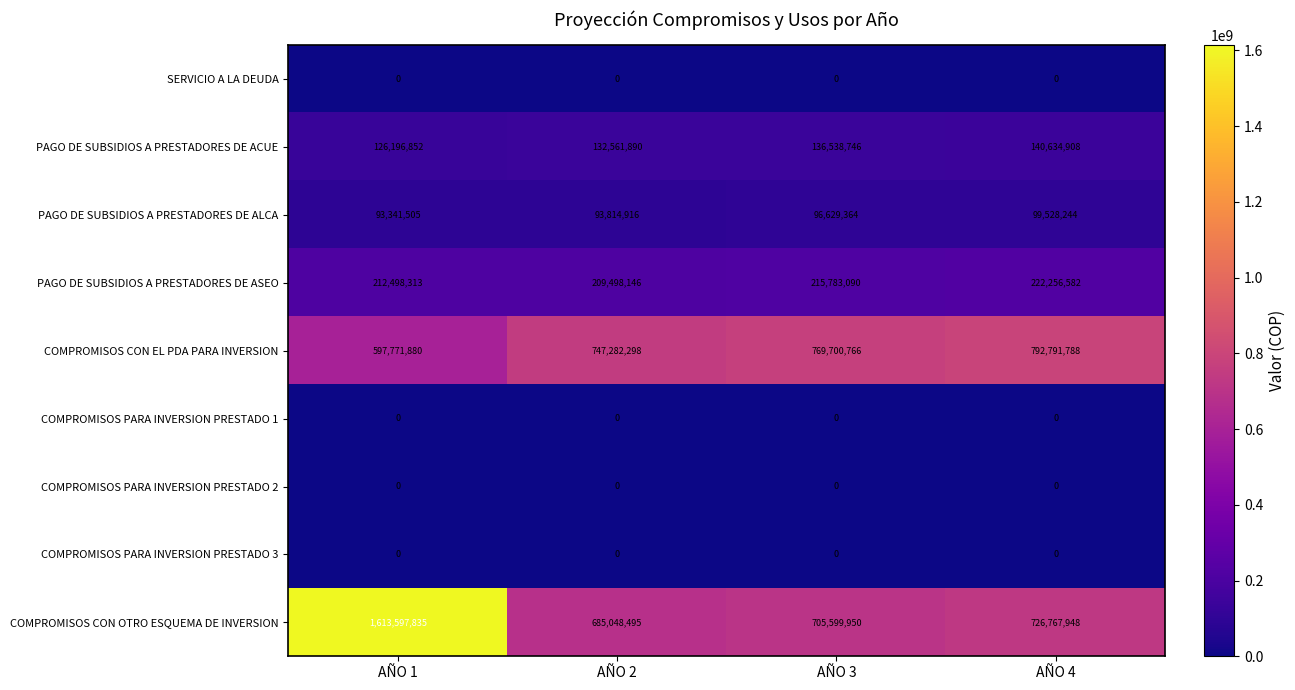

Rank the categories by PAGO DE SUBSIDIOS A PRESTADORES DE ASEO value from highest to lowest.

AÑO 4, AÑO 3, AÑO 1, AÑO 2